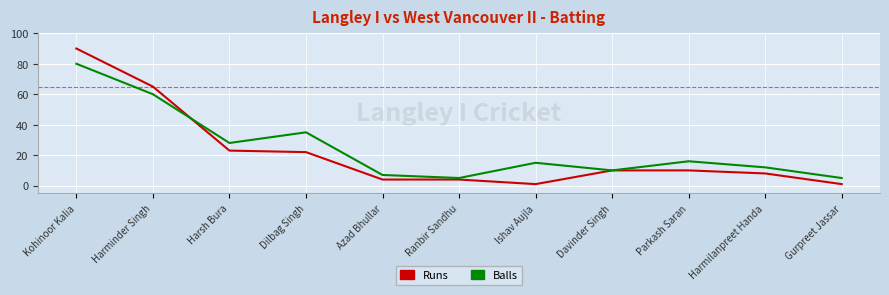

Is it true that Balls equals 38 at Harminder Singh?

False